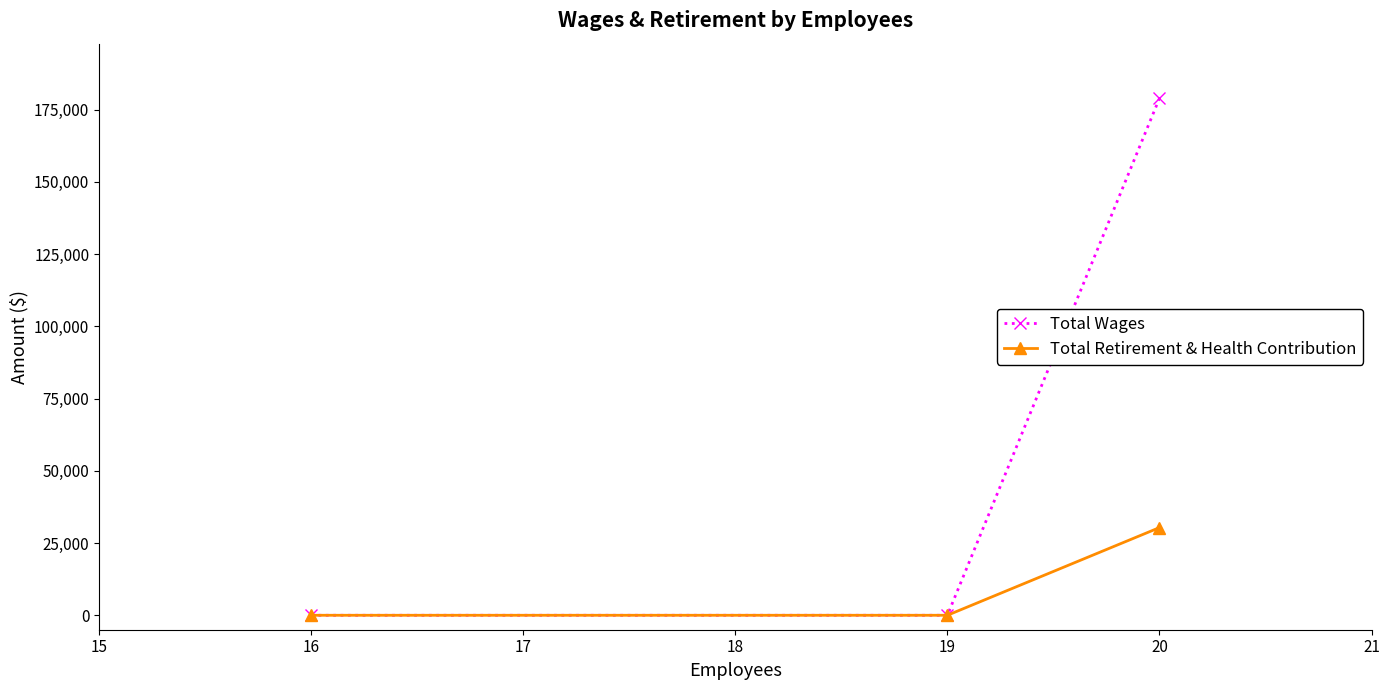

The value of Total Wages at 16 is 123188. True or false?

False